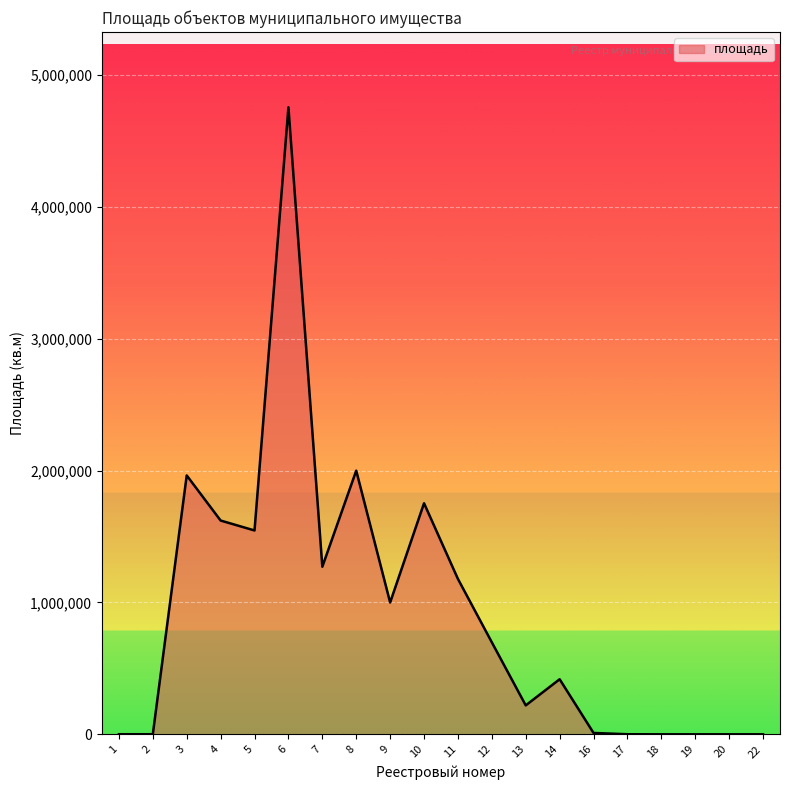

What is the approximate value at 11?

1178578.0